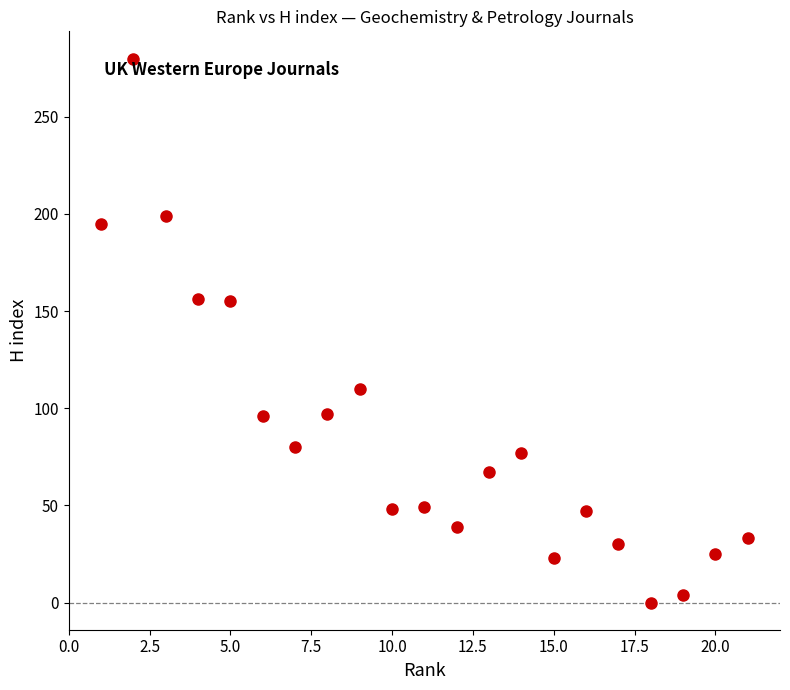

What is the range of Y values (max minus min)?

280